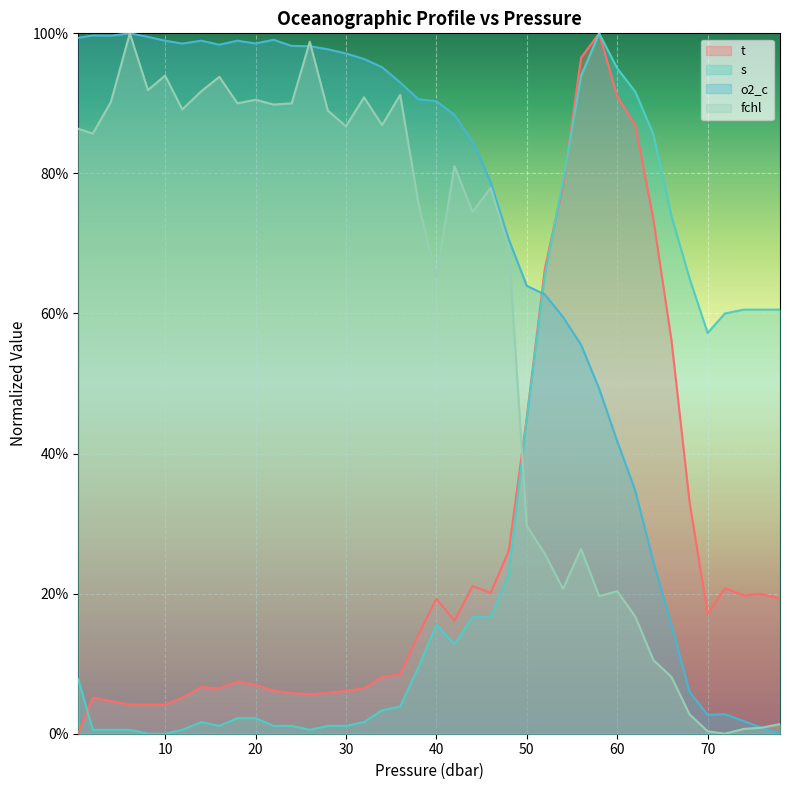

After their last crossing, which series has the higher values: fchl or o2_c?

fchl